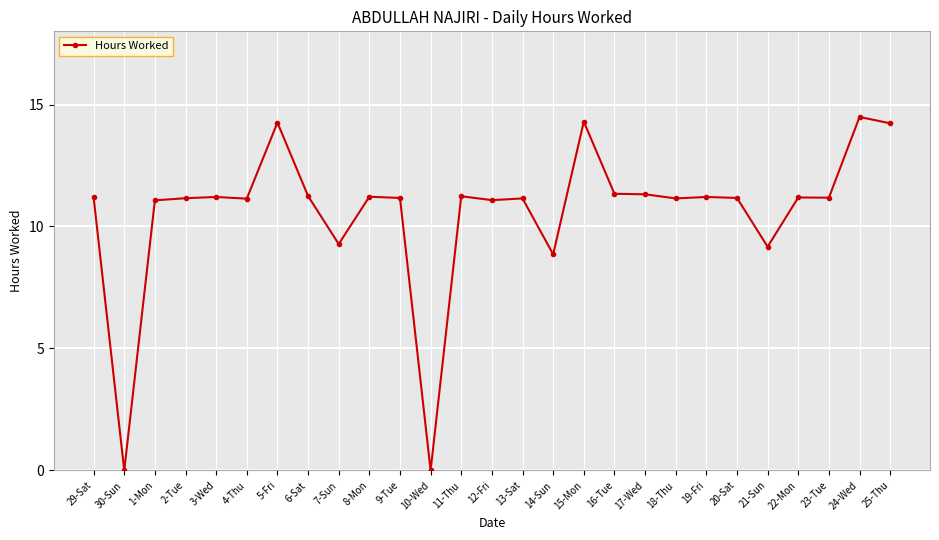

How many data points does each series have?

27